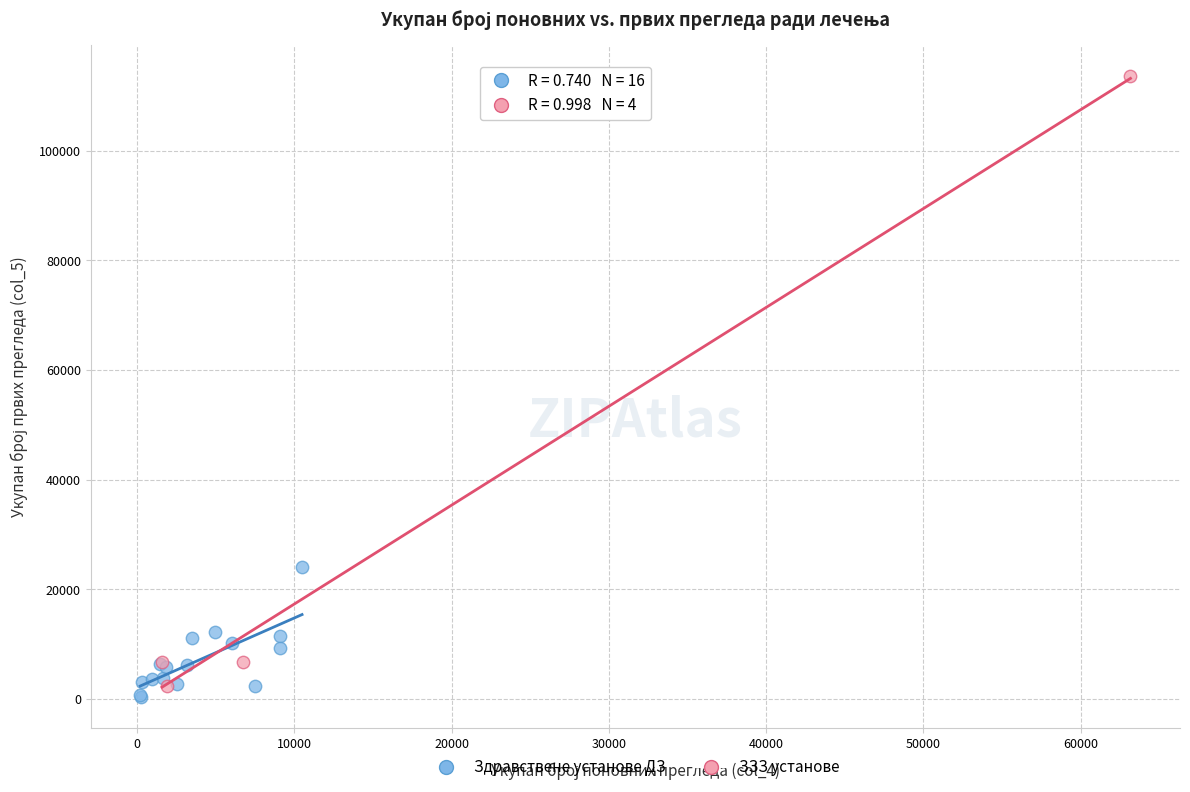

Which series has the widest spread of Y values?

ЗЗЗ установе